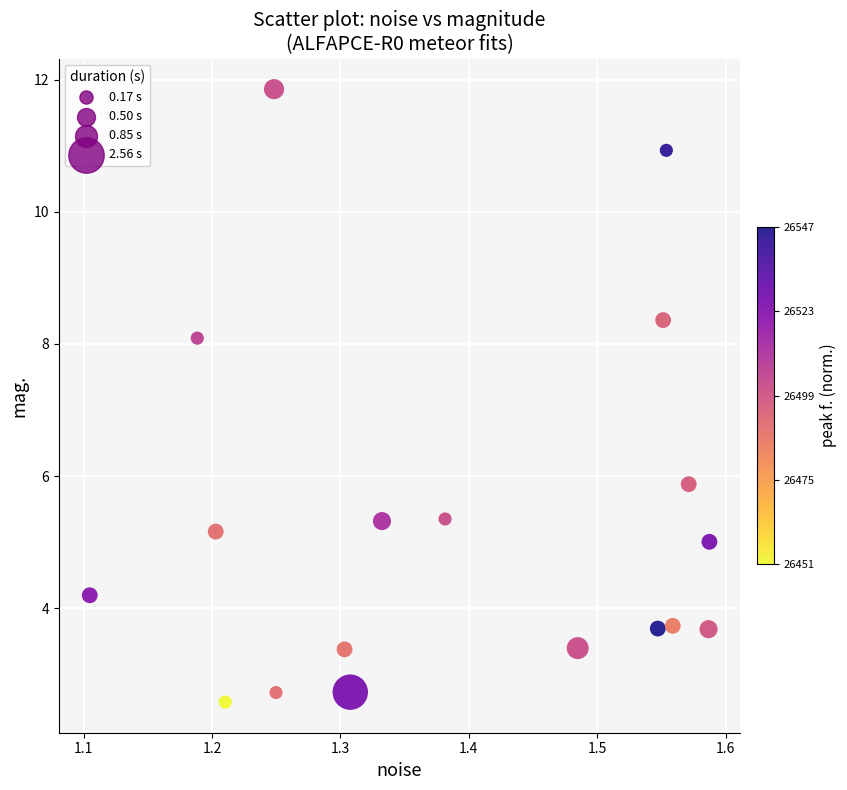

What is the range of Y values (max minus min)?

9.3